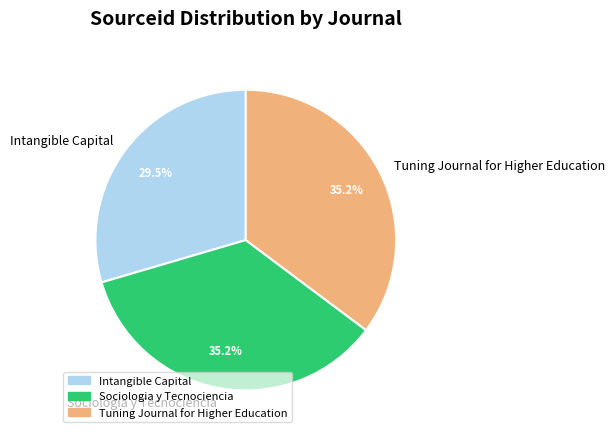

What percentage is the Sociologia y Tecnociencia slice, to the nearest percent?

35%